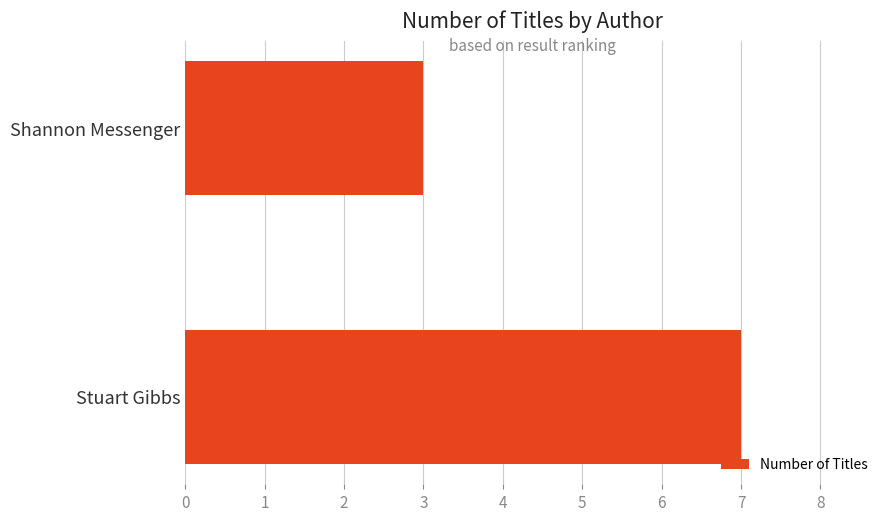

How many data points are less than 7?

1